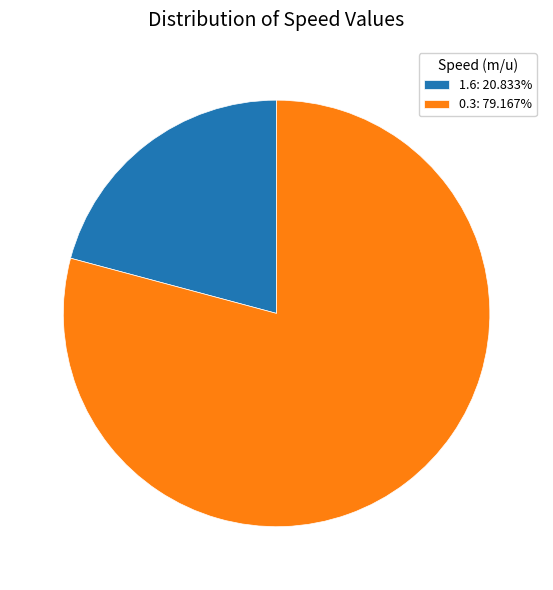

Which category has the biggest portion of the pie?

0.3